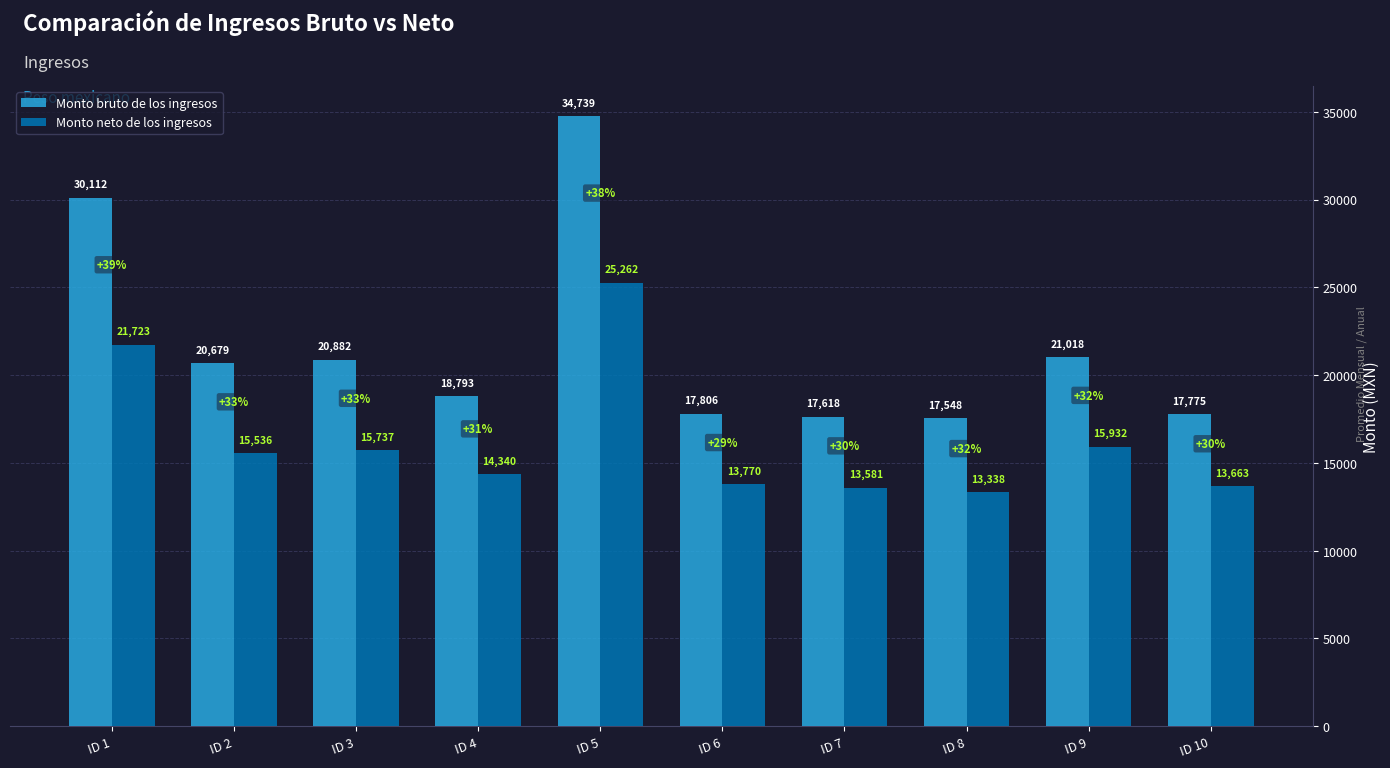

Is it true that Monto bruto de los ingresos equals 9715.2 at ID 8?

False